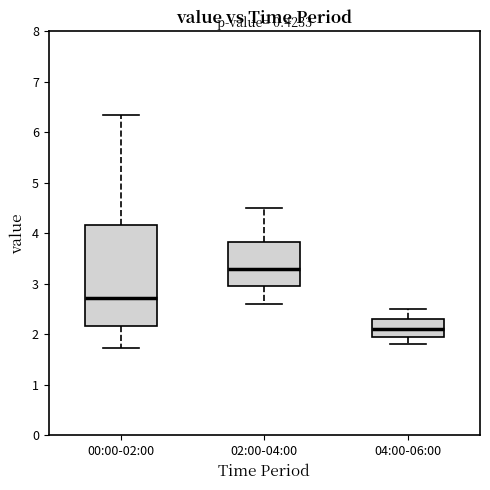

Reading left to right, read every box against the y-axis: the position of its median line, the range the box covers, and the ends of its whiskers. The values are not printed on the chart, so give them approximately, as read against the axis.

00:00-02:00: median 2.7, box 2.2 to 4.2, whiskers 1.7 to 6.4
02:00-04:00: median 3.3, box 3.0 to 3.8, whiskers 2.6 to 4.5
04:00-06:00: median 2.1, box 2.0 to 2.3, whiskers 1.8 to 2.5